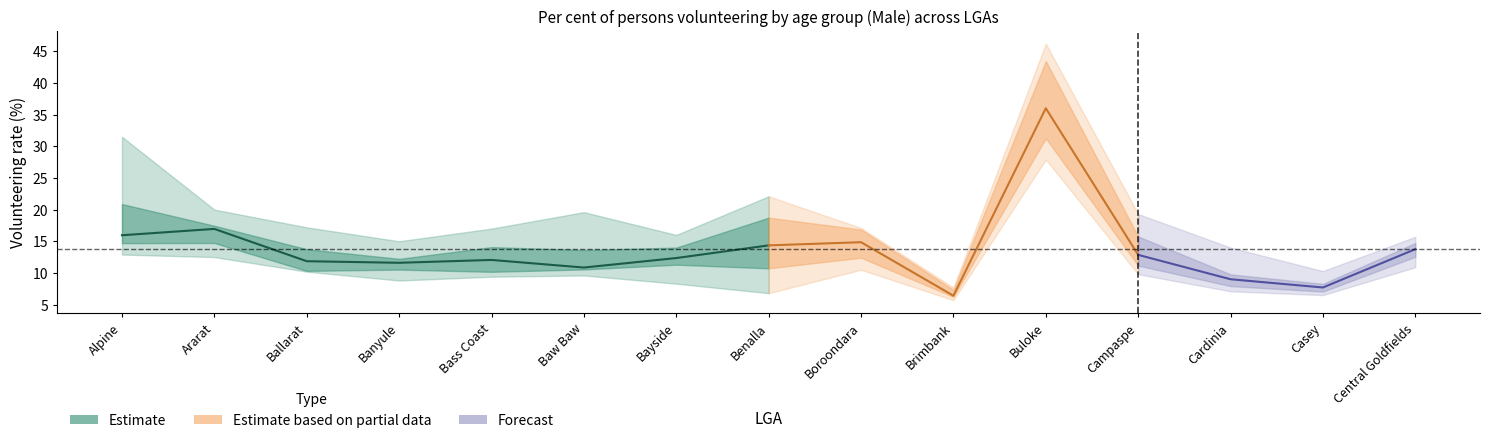

At which label does 35-39 Male first exceed 14?

Alpine